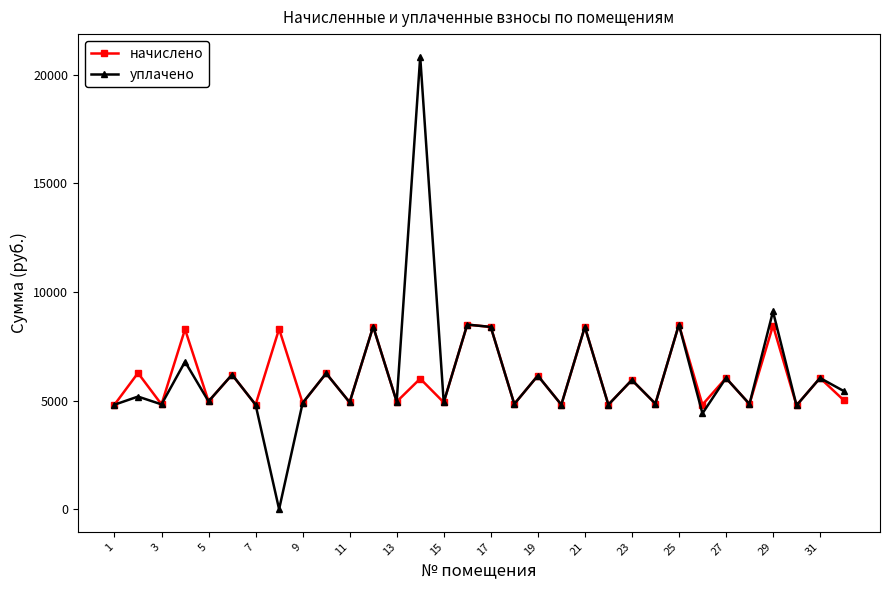

In начислено, how many points are higher than both neighbors (excluding endpoints)?

15